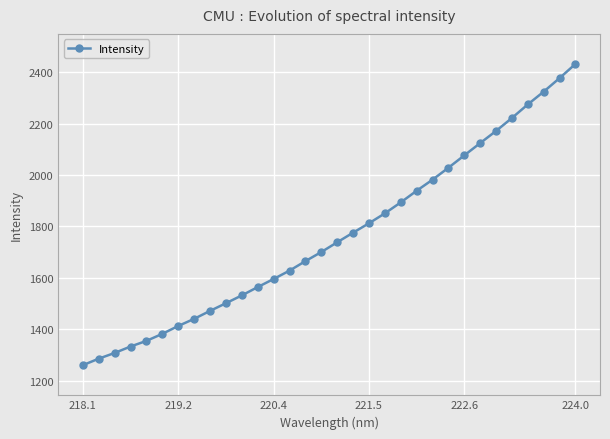

What is the difference between the second highest and second lowest values?

1091.6